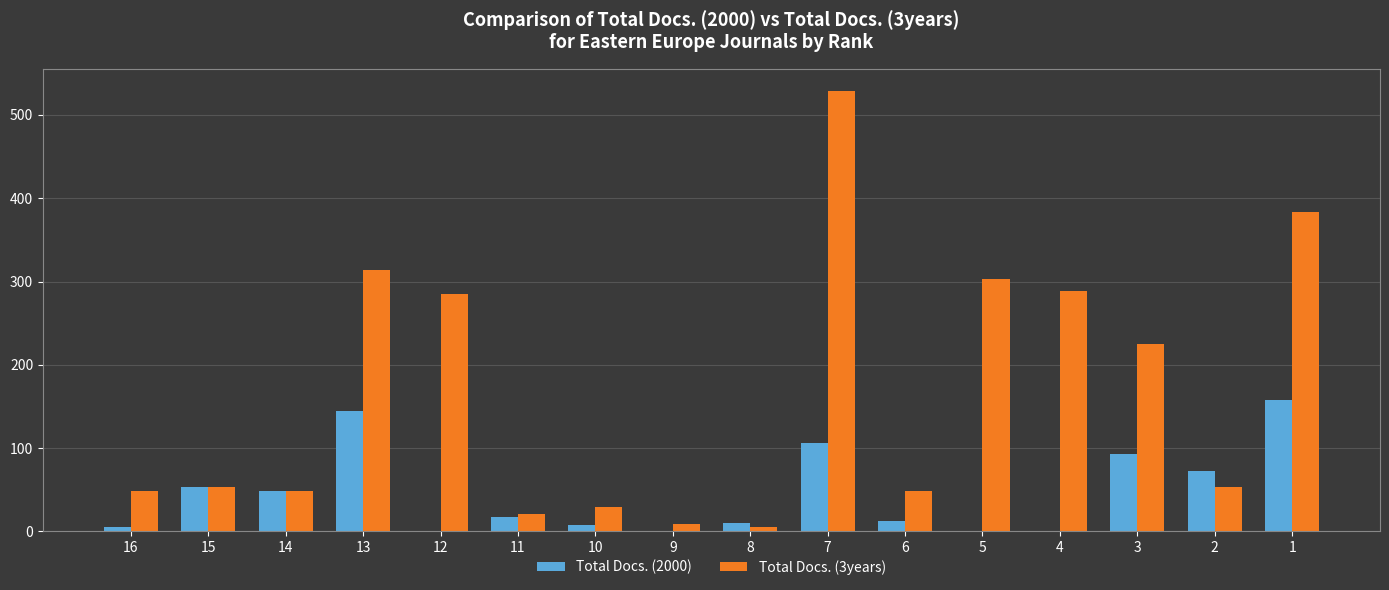

Count the number of data series in this chart.

2